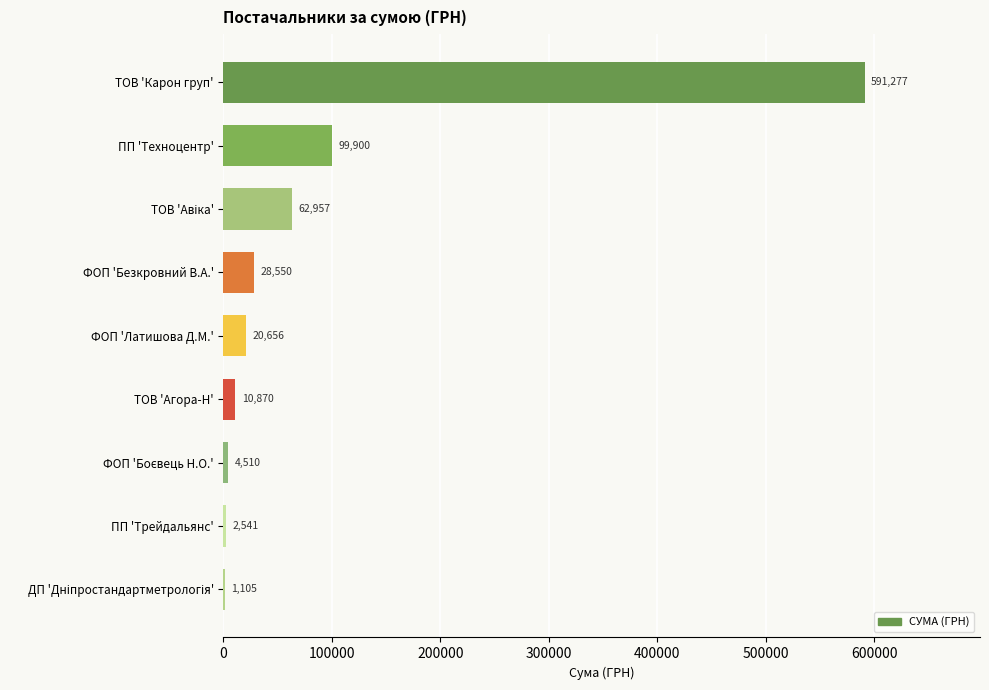

Are the bars horizontal?

Yes